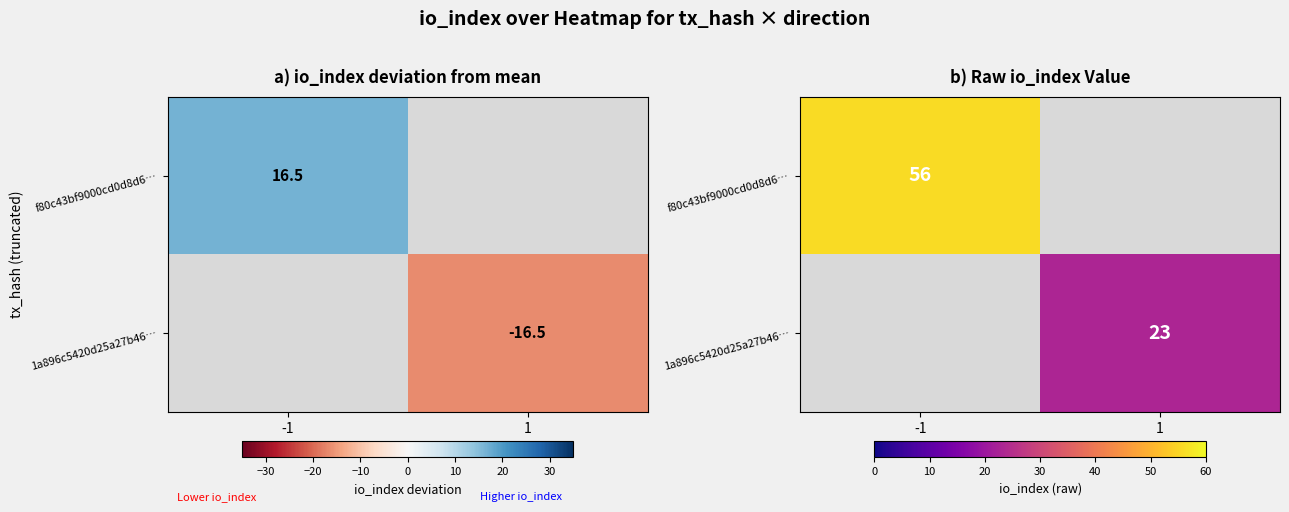

The value of 1a896c5420d25a27b46… at 1 is 7. True or false?

False